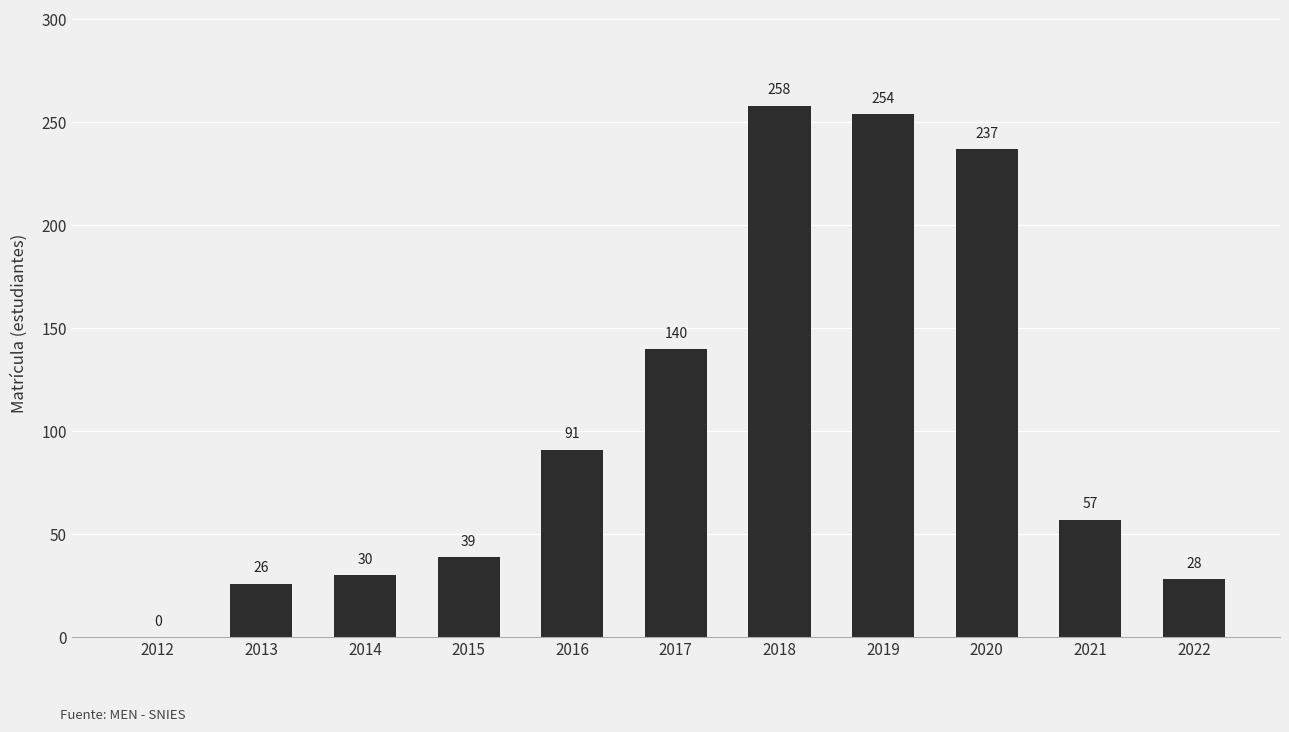

What is the sum of the values at 2021 and 2016?

148